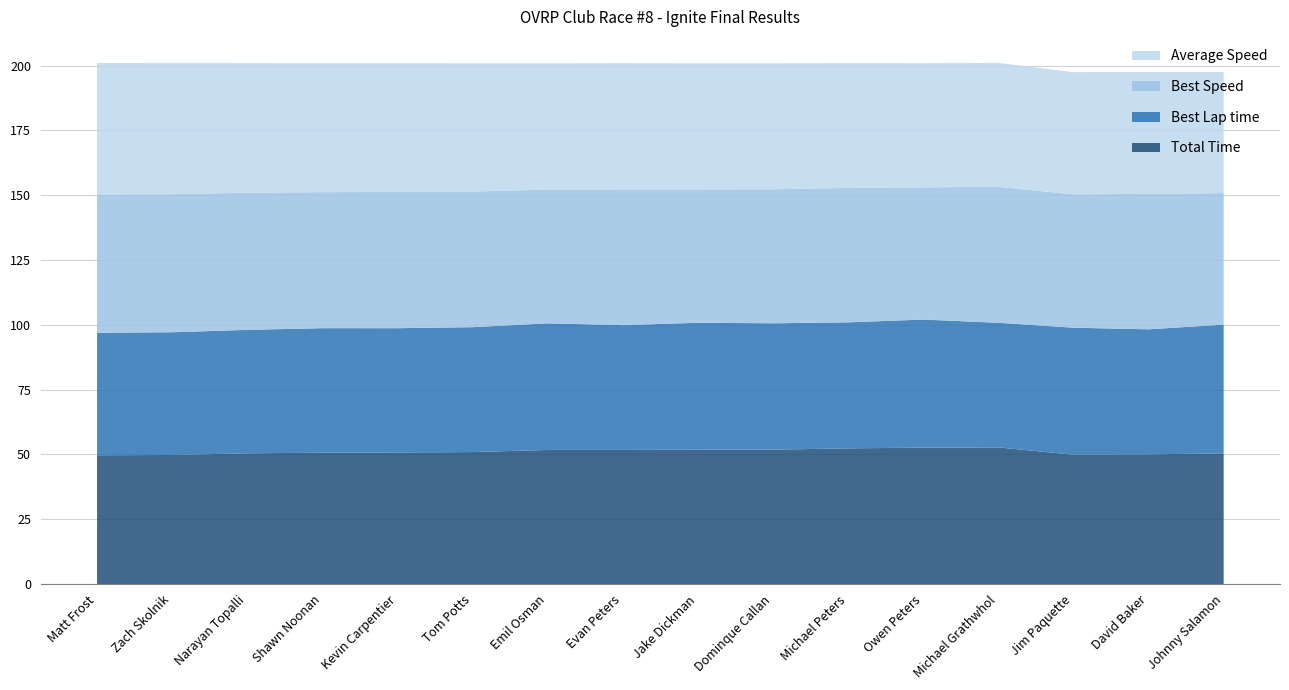

What is the minimum value for Total Time?

49.7